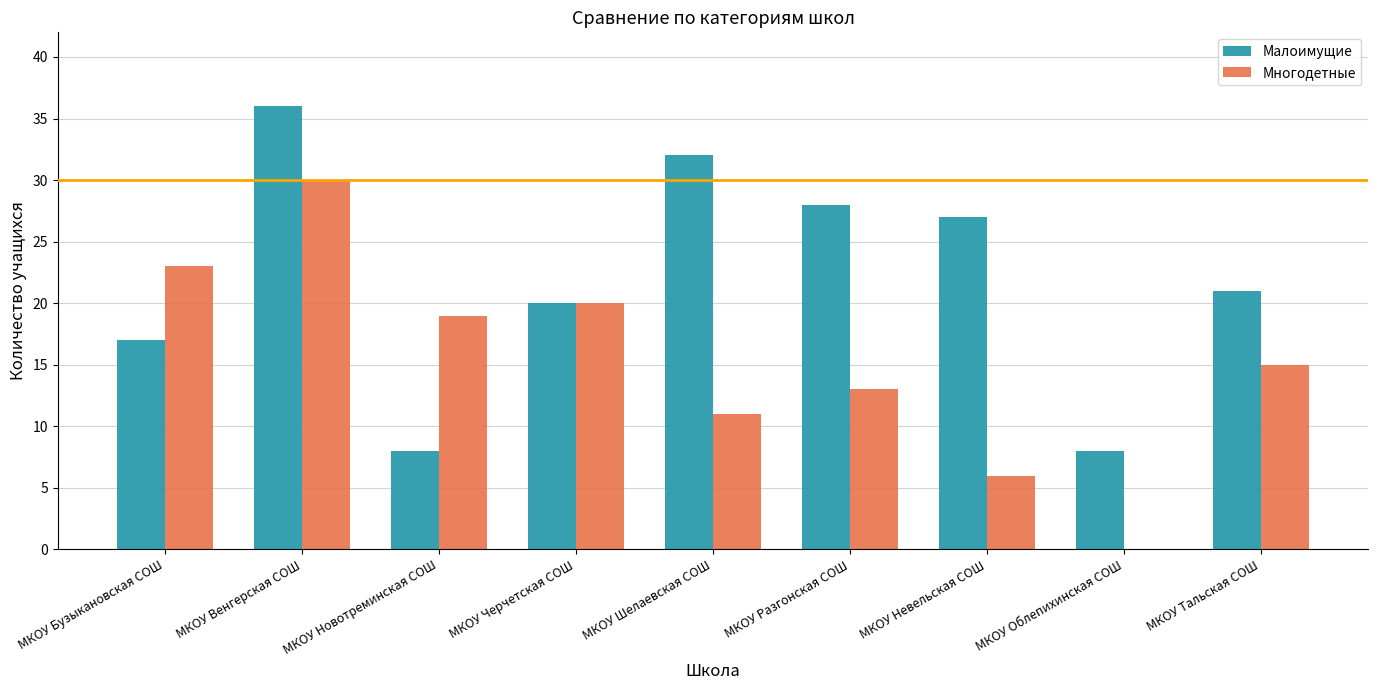

The Многодетные series shows 19 at МКОУ Шелаевская СОШ. True or false?

False